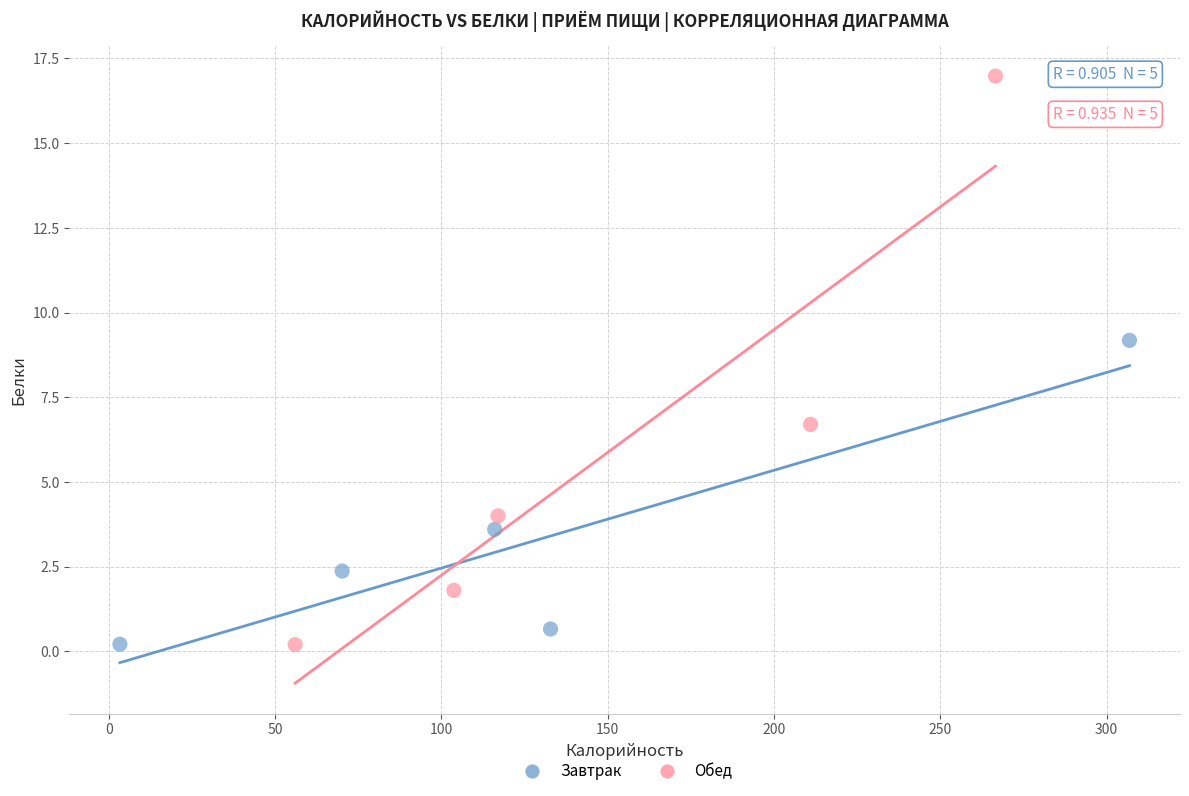

Which series reaches the maximum Y coordinate?

Обед